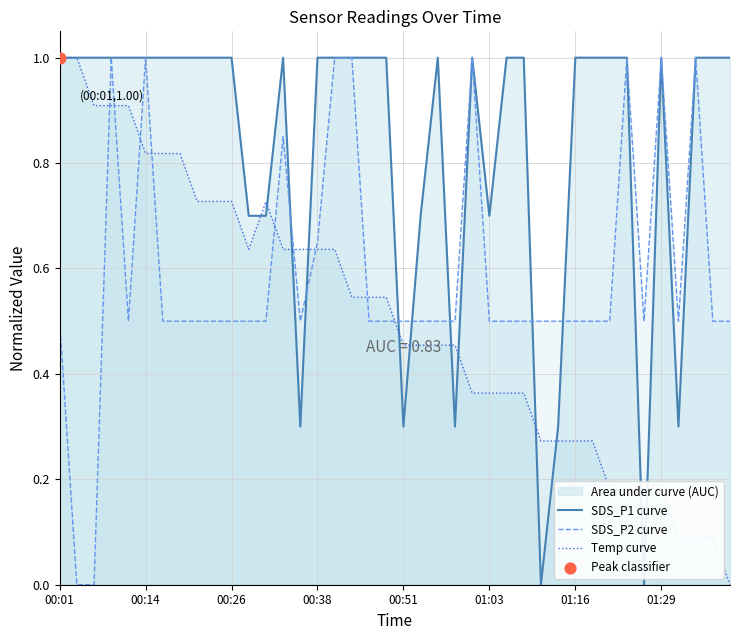

What is the maximum value for SDS_P2 curve?

1.0